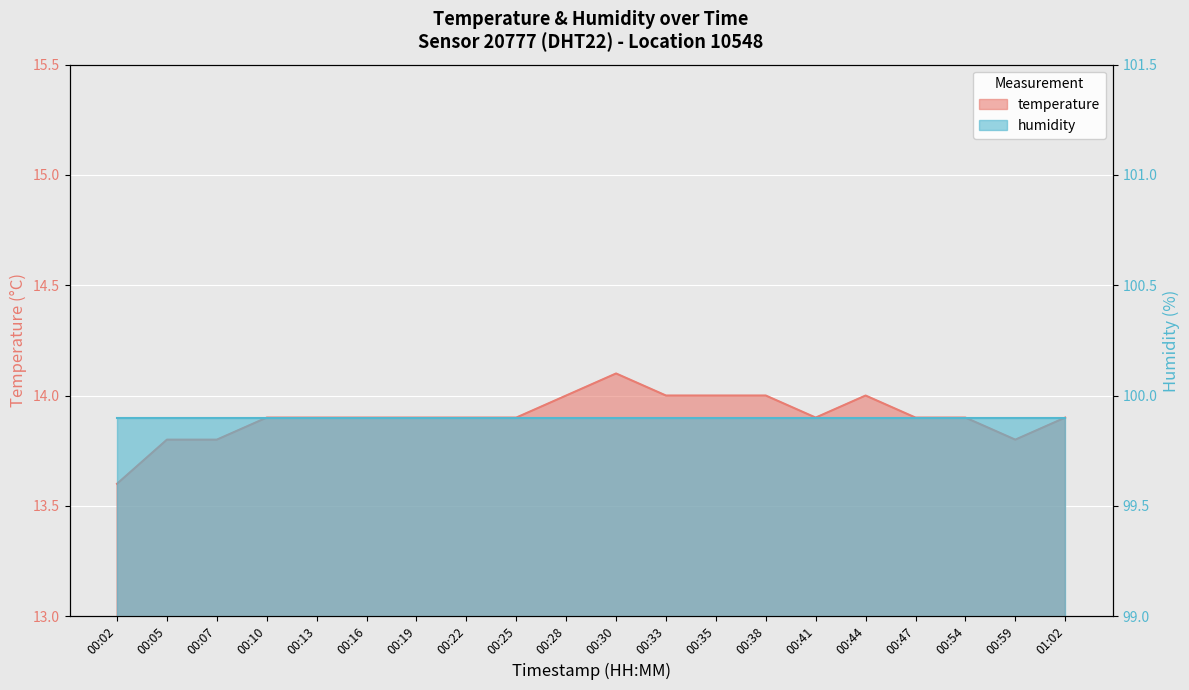

Which label corresponds to the largest value in the chart?

00:30